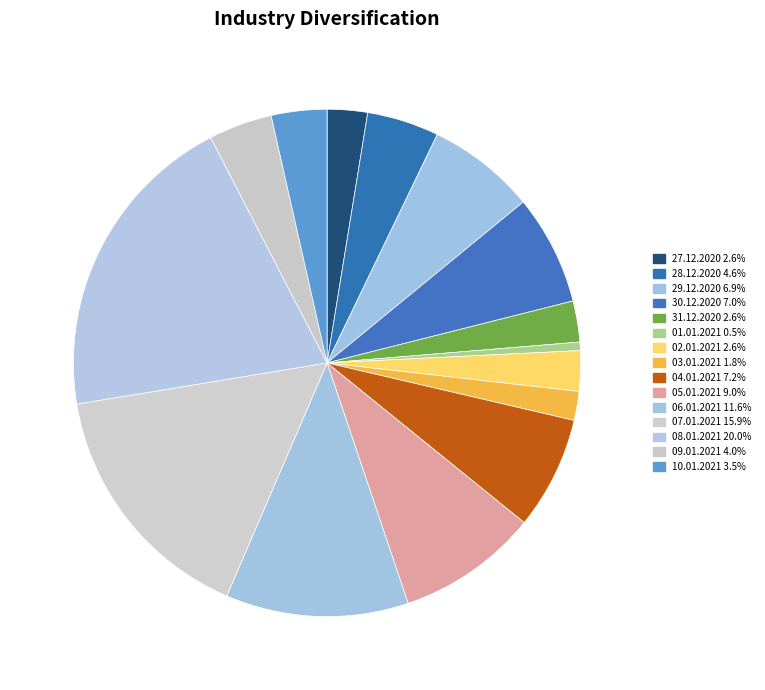

To the nearest percent, what percentage of the pie is 02.01.2021?

3%